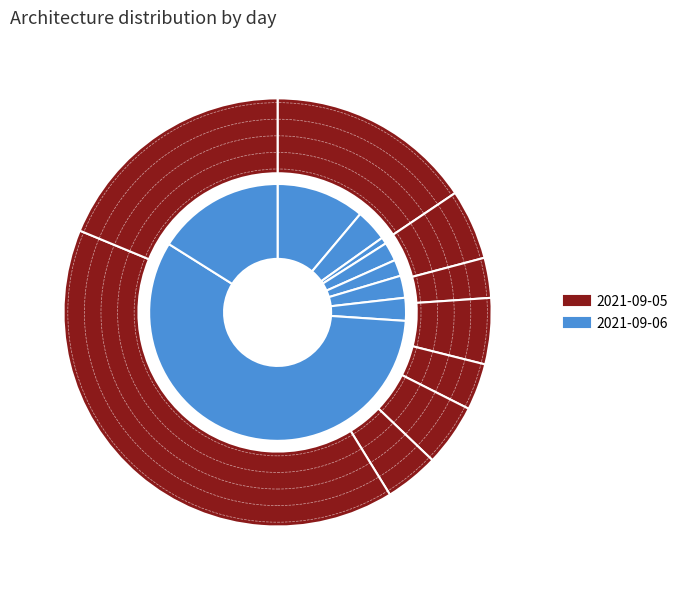

How many segments does this pie chart have?

9